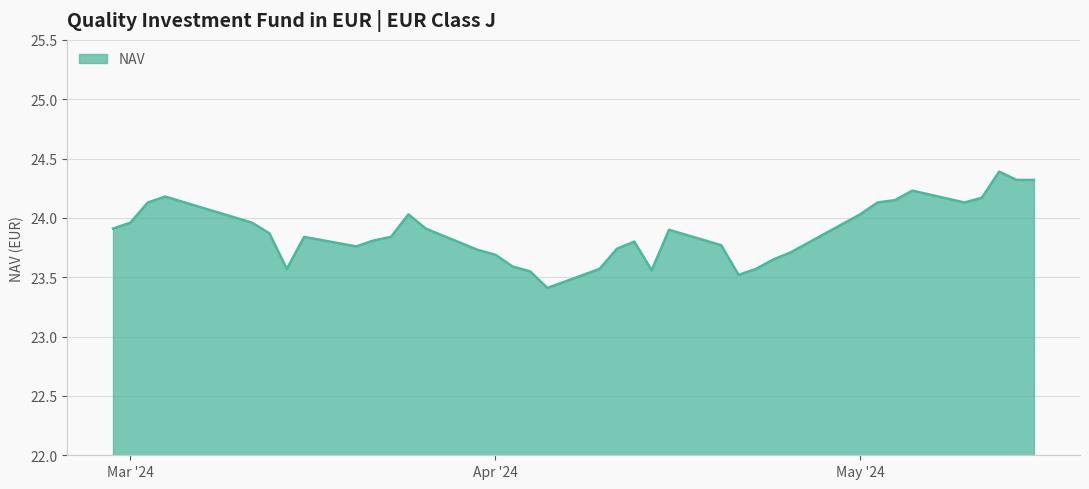

How many lines are shown in the chart?

1